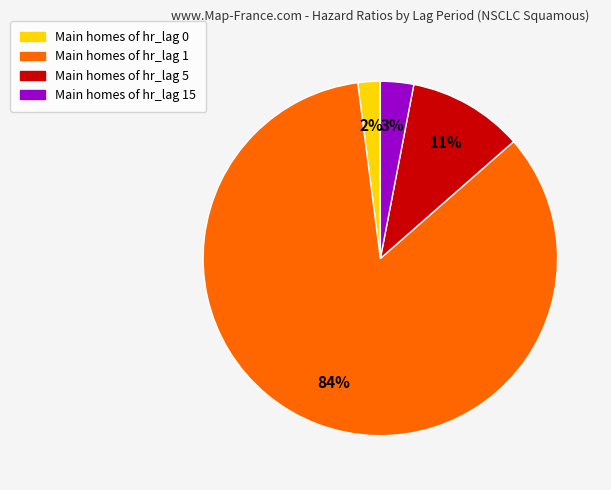

How many slices are in this pie chart?

4